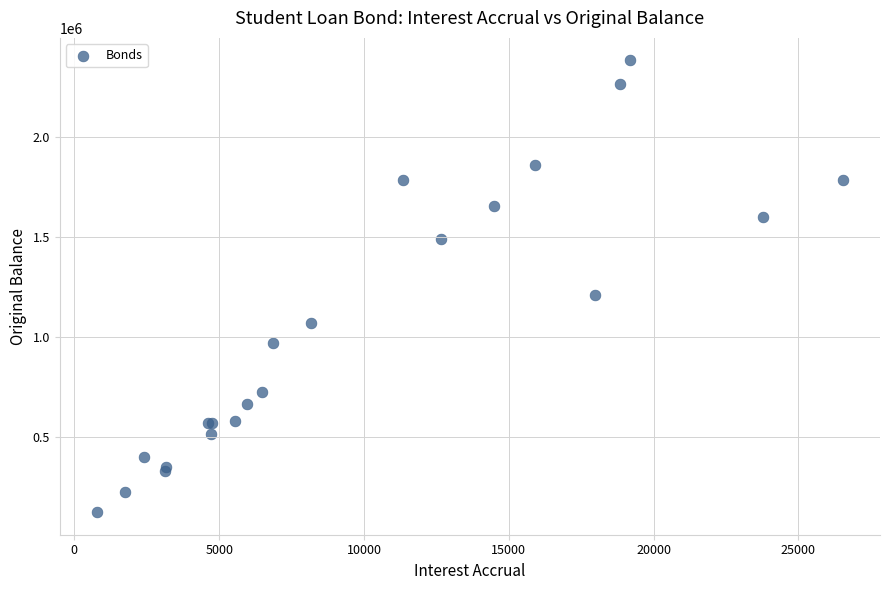

What Y value in the scatter plot is closest to 1252500?

1210000